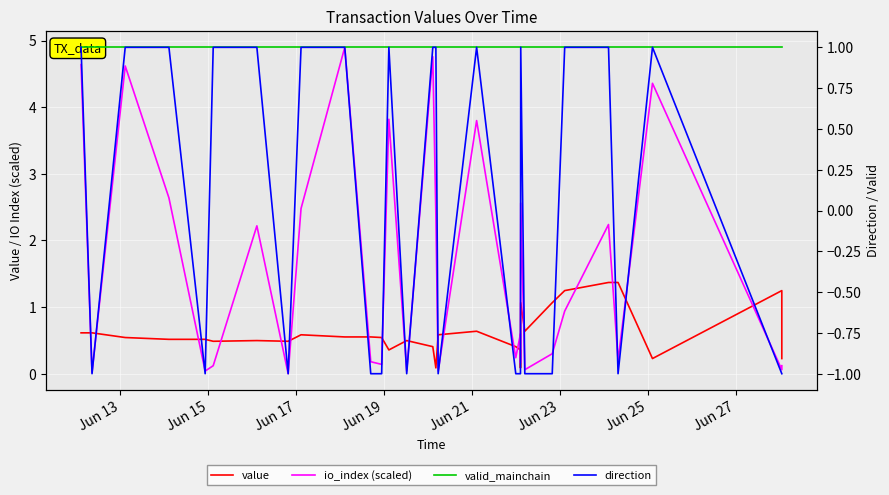

At which label is valid_mainchain closest to 1?

Jun 13